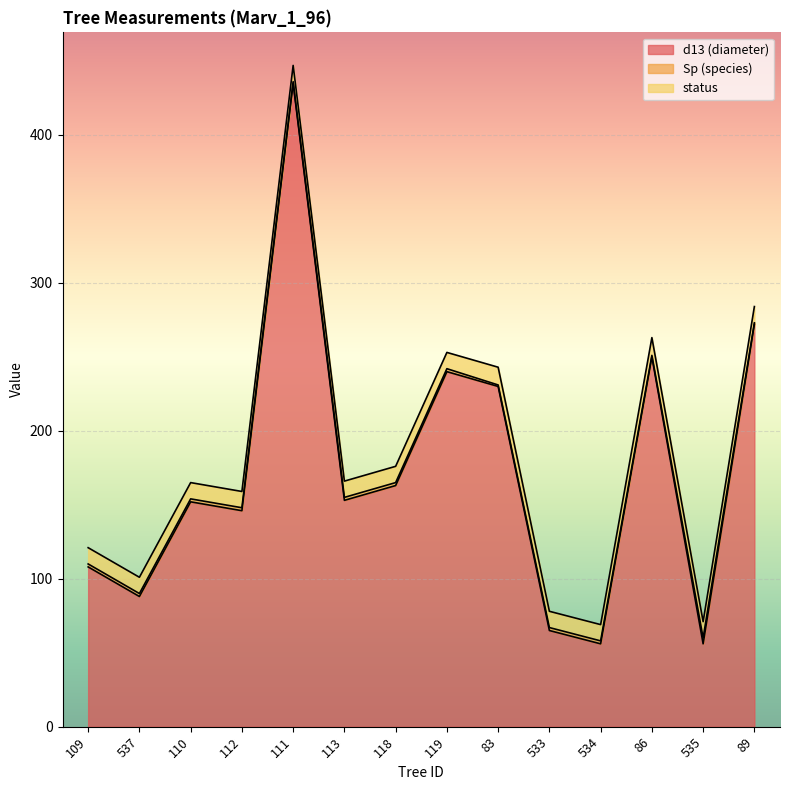

What is the value of the d13 (diameter) point at the 5th from the left?

435